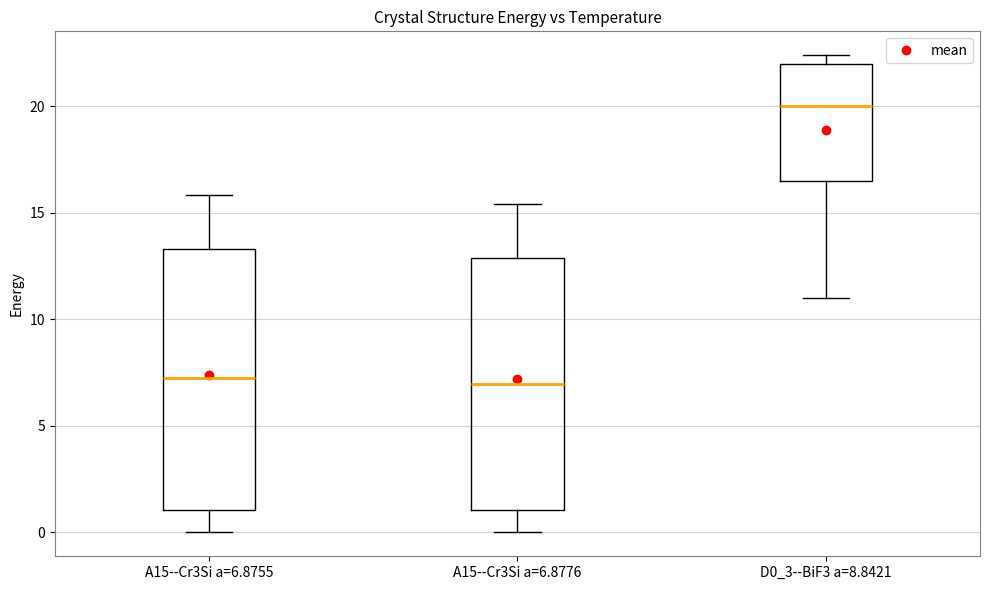

Reading left to right, transcribe this box plot: for each box, give where its median line is, the range the box spans, and where its two whiskers end, as read against the y-axis. The values are not printed on the chart, so give them approximately, as read against the axis.

A15--Cr3Si a=6.8755: median 7.5, box 1.0 to 13.5, whiskers 0.0 to 16.0
A15--Cr3Si a=6.8776: median 7.0, box 1.0 to 13.0, whiskers 0.0 to 15.5
D0_3--BiF3 a=8.8421: median 20.0, box 16.5 to 22.0, whiskers 11.0 to 22.5